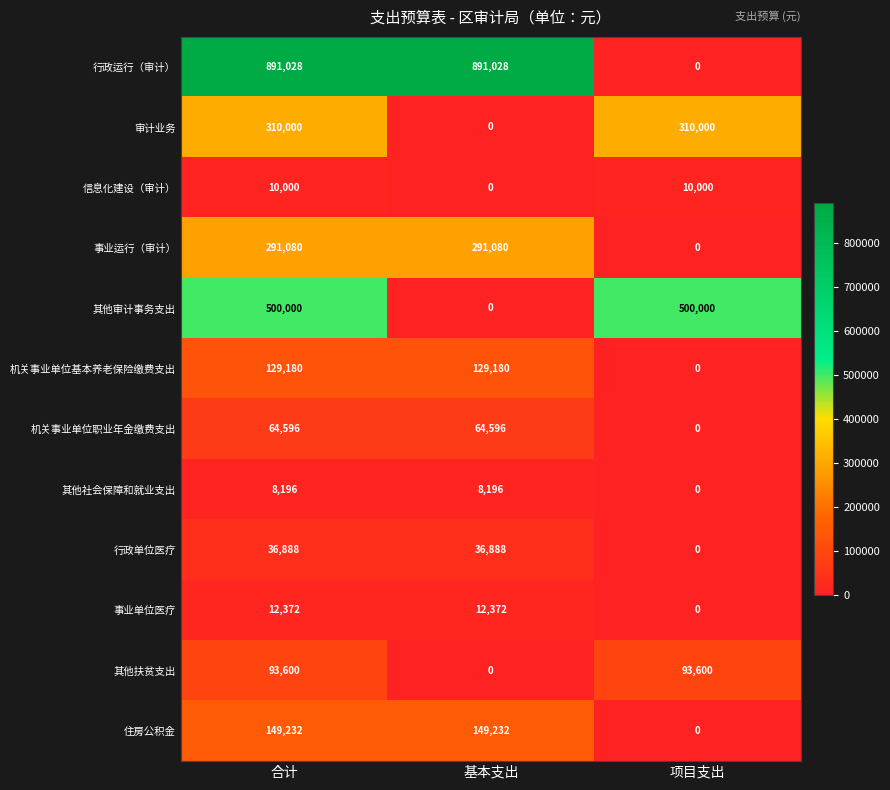

How many 行政运行（审计） values are between 0 and 891028?

3